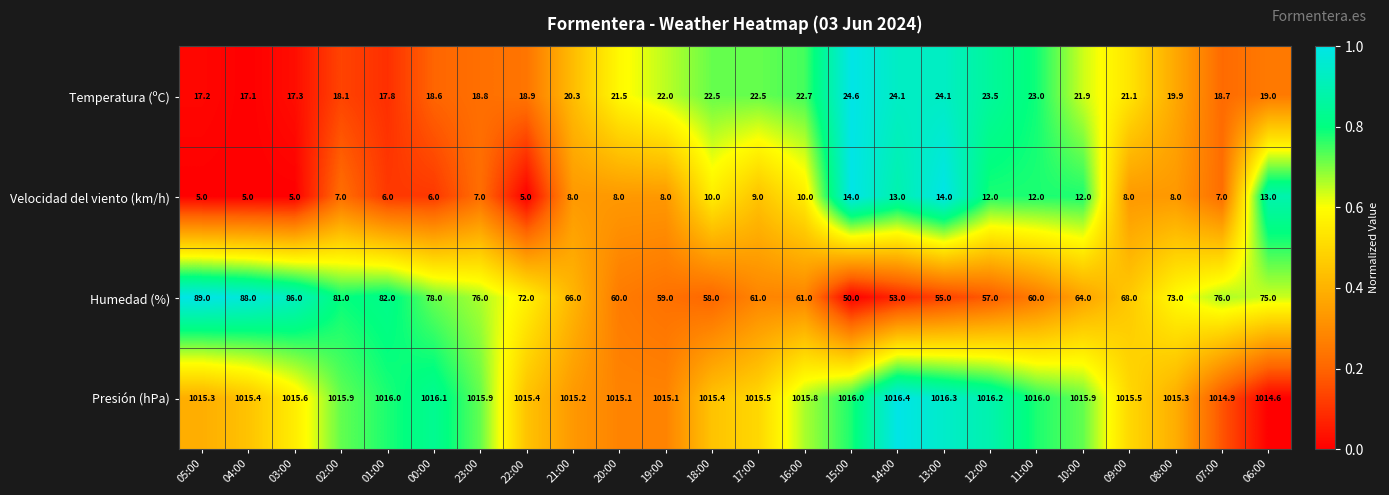

How many categories are shown in the chart?

24